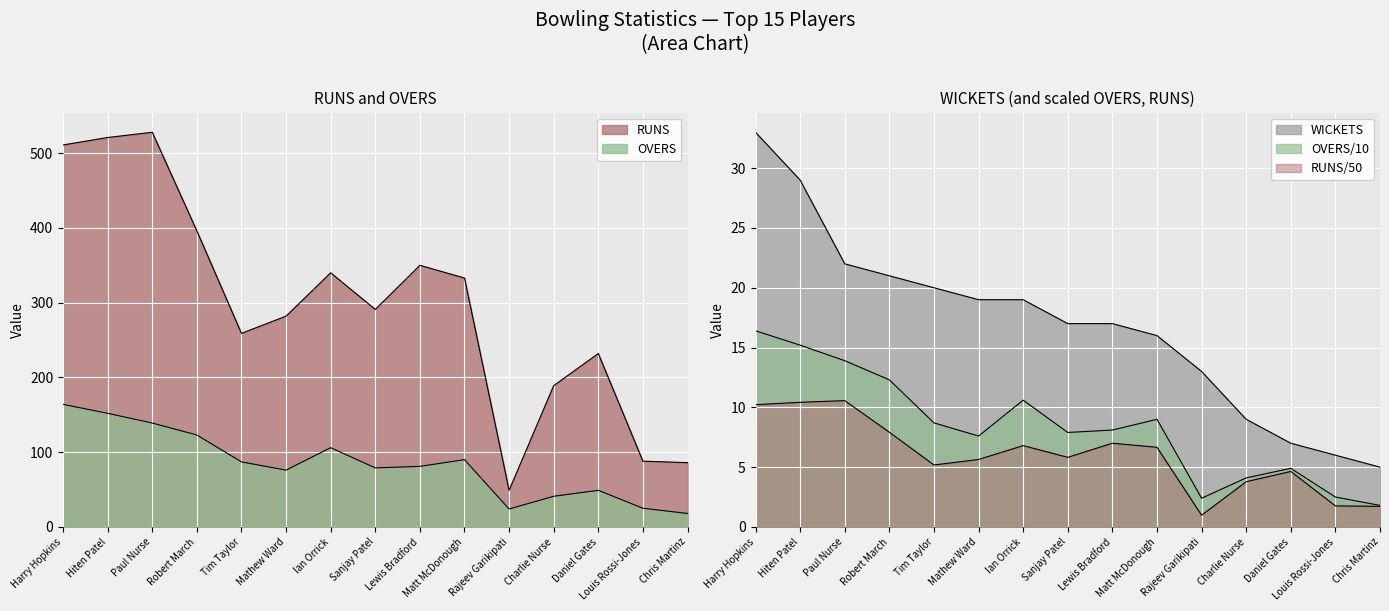

True or false: RUNS and OVERS intersect in this chart.

False